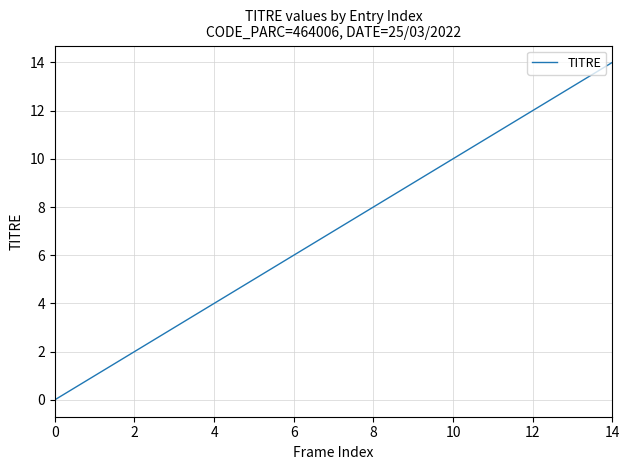

What is the greatest value displayed?

14